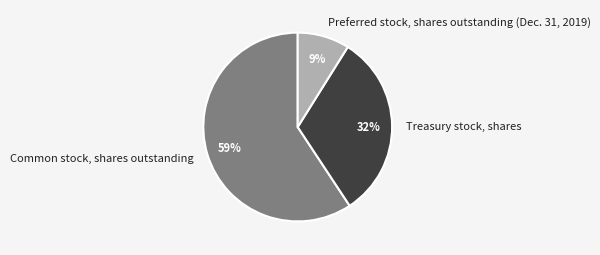

What is the smallest slice in the pie chart?

Preferred stock, shares outstanding (Dec. 31, 2019)